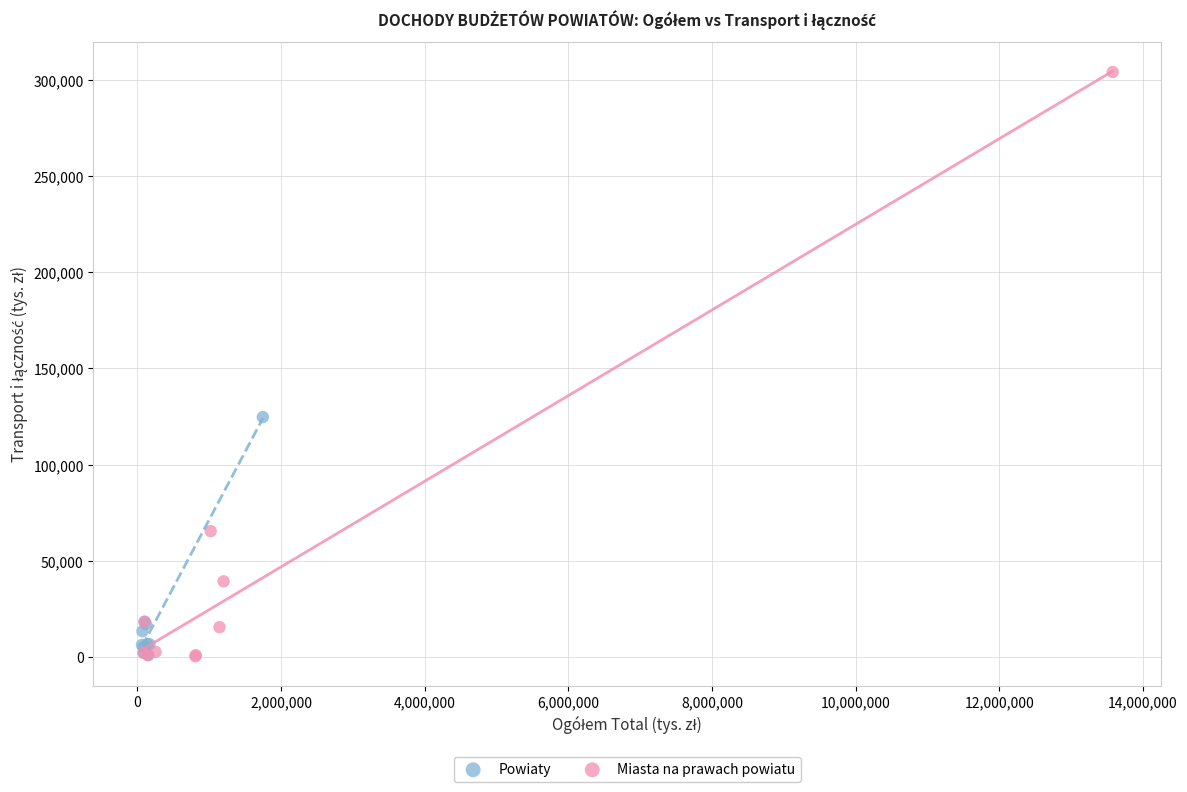

Which series has the widest spread of Y values?

Miasta na prawach powiatu